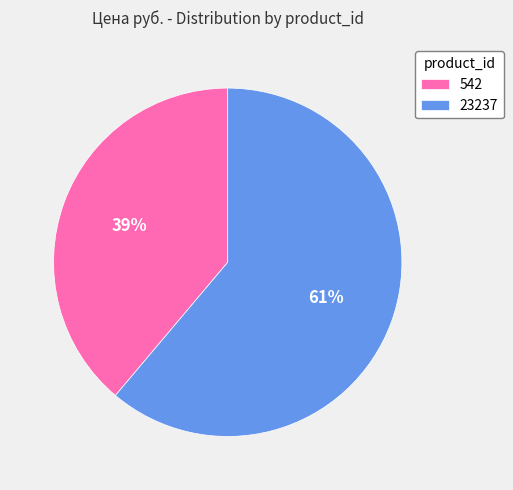

To the nearest percent, what is the average slice percentage?

50%